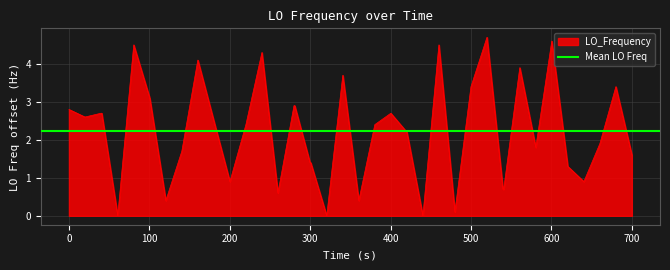

What is the maximum value for LO_Frequency?

4.7